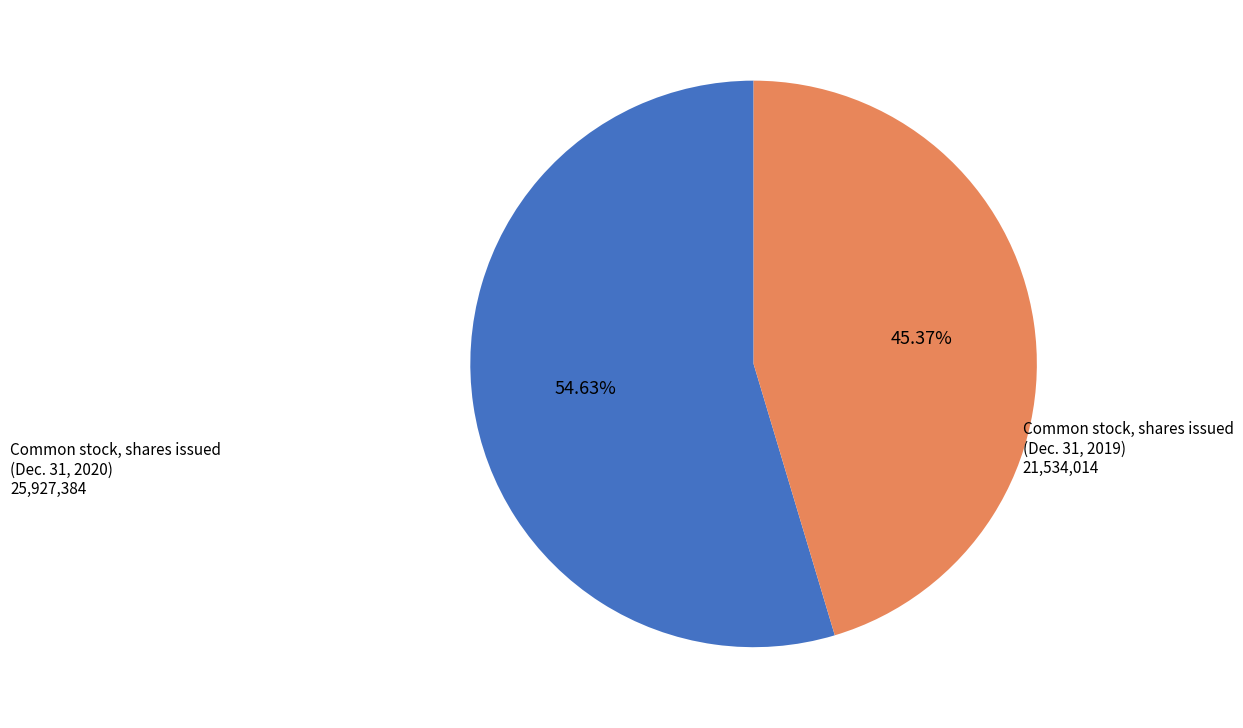

Which has a higher value, Common stock, shares issued (Dec. 31, 2019) or Common stock, shares issued (Dec. 31, 2020)?

Common stock, shares issued (Dec. 31, 2020)